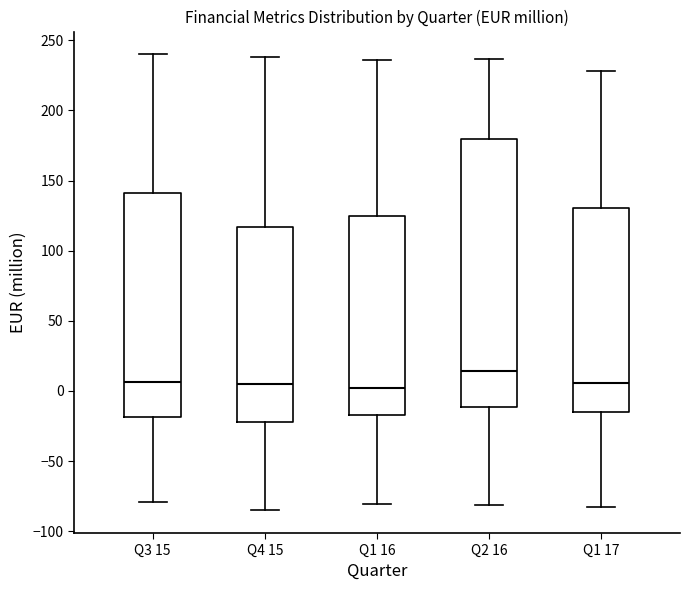

Which box is the tallest, from its lower edge to its upper edge?

Q2 16